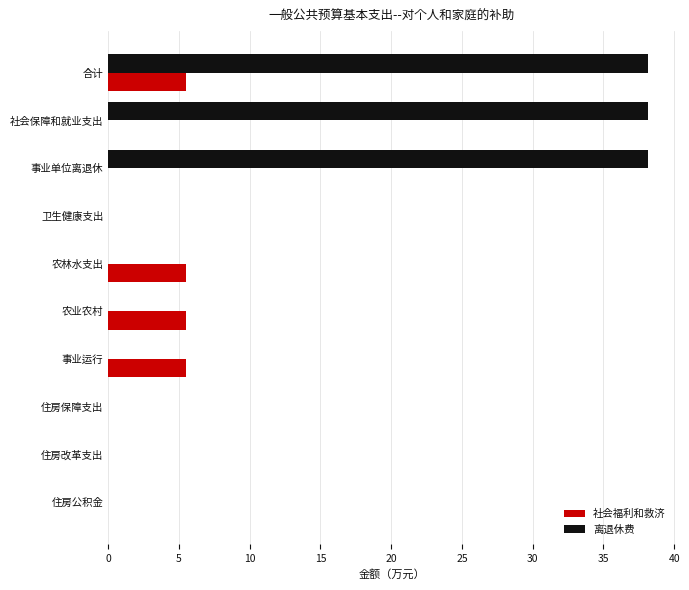

Is it true that 社会福利和救济 equals 2.8 at 合计?

False